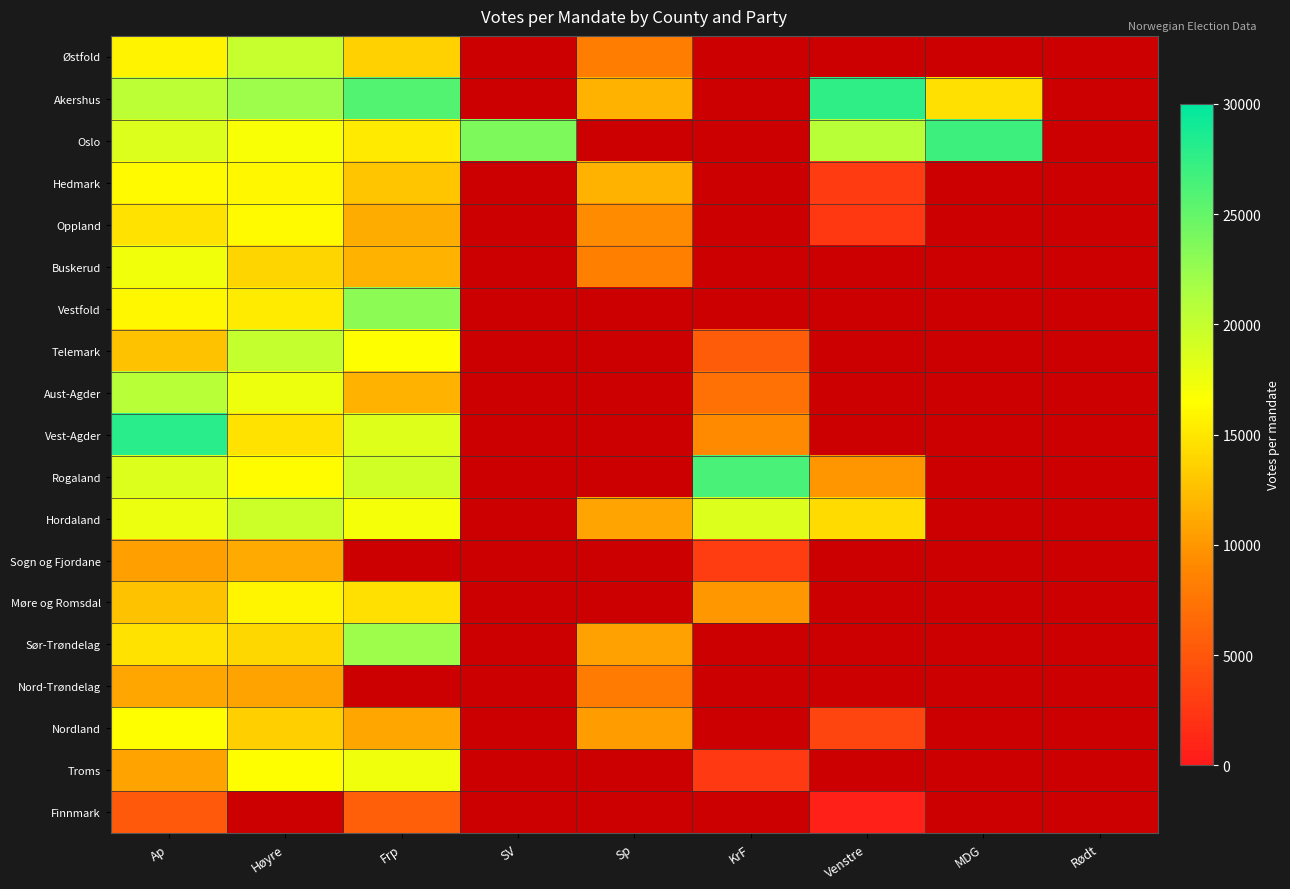

What is the highest value of the Rogaland series?

26361.0